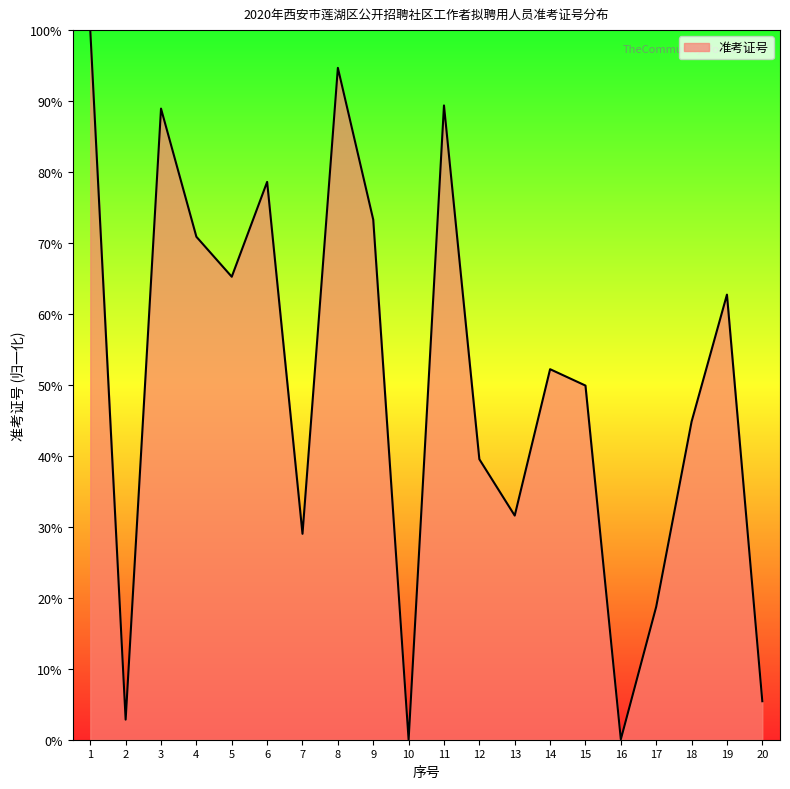

True or false: the data shows 2.8 at 2.

True